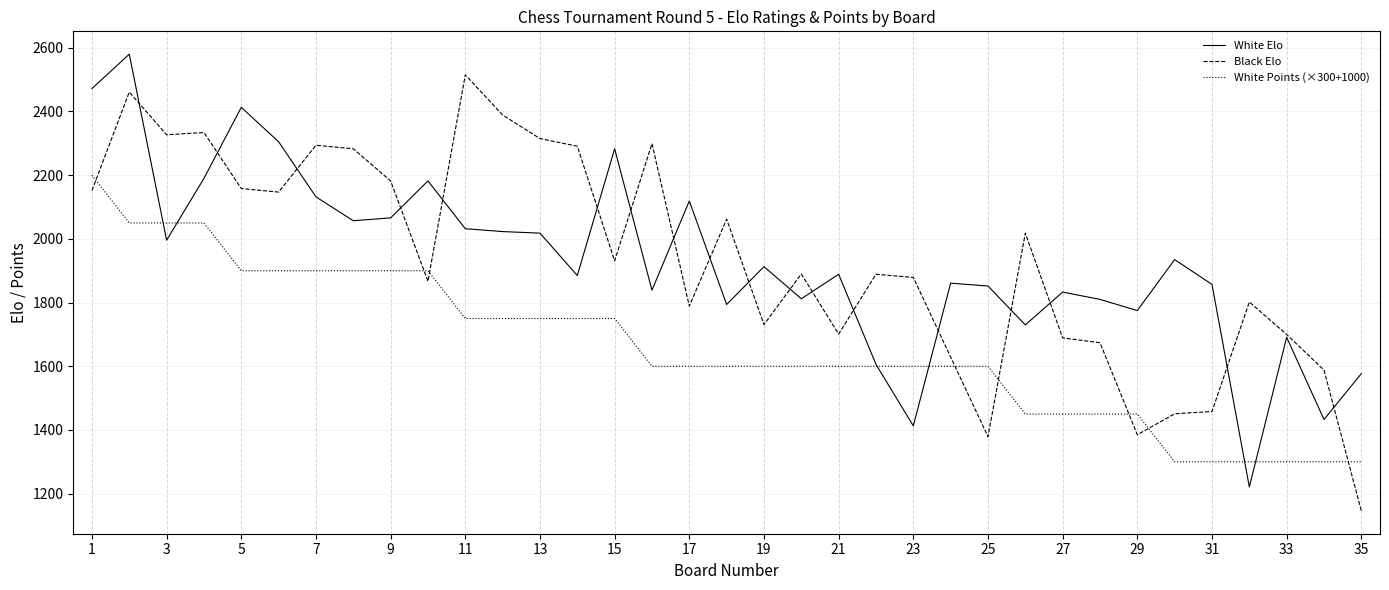

What are all the series names shown in the legend?

White Elo, Black Elo, White Points (×300+1000)